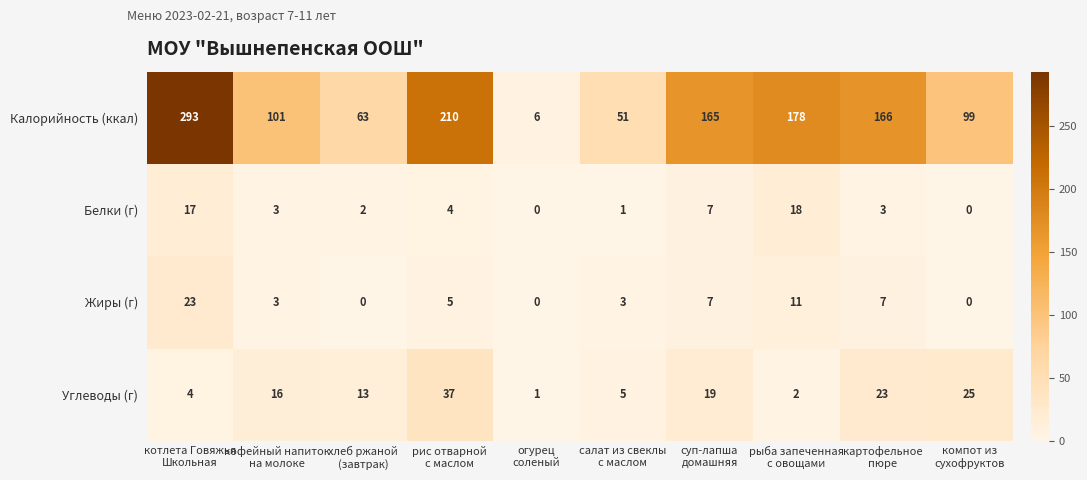

Which series has the largest range (max minus min)?

Калорийность (ккал)